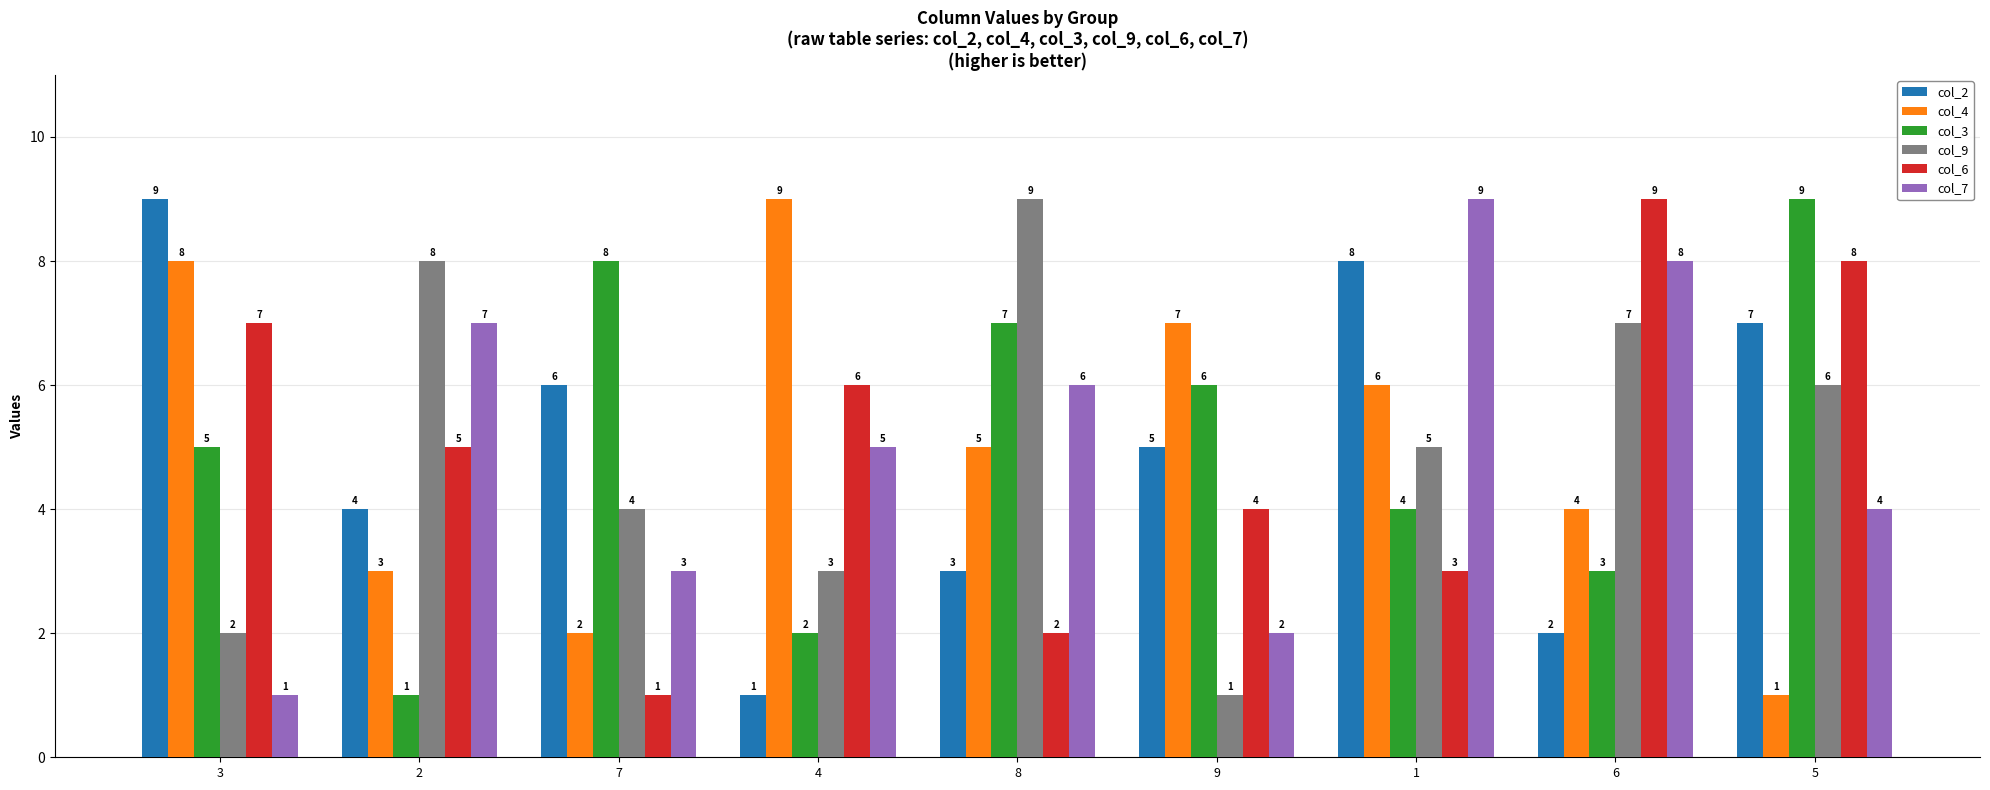

Count the col_4 values in the range 3 to 7.

5